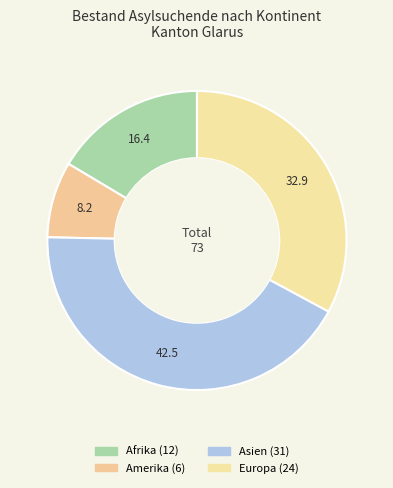

What is the smallest slice in the pie chart?

Amerika